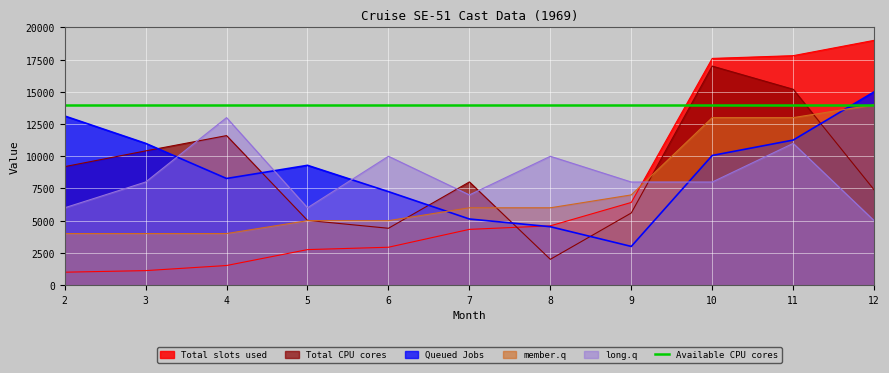

Which series ends up on top after the final intersection of Total slots used and long.q?

Total slots used